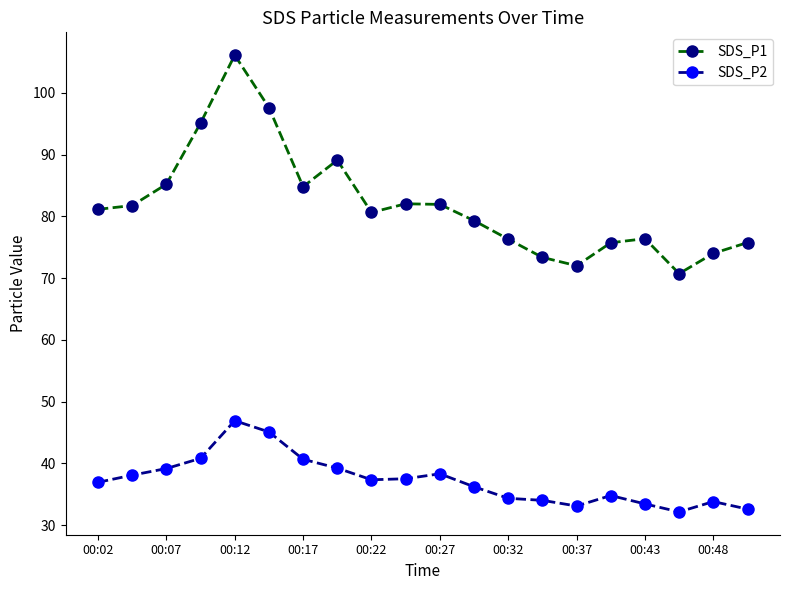

True or false: SDS_P1 and SDS_P2 cross at least once.

False